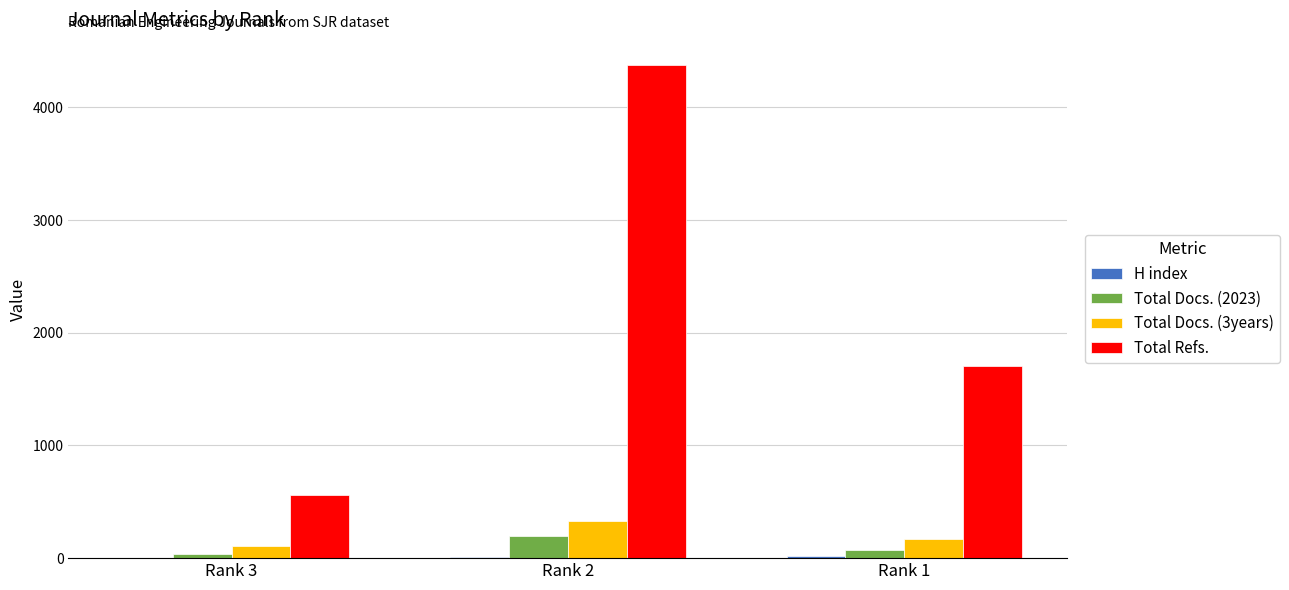

Between Rank 3 and Rank 2, which series saw the biggest shift?

Total Refs.